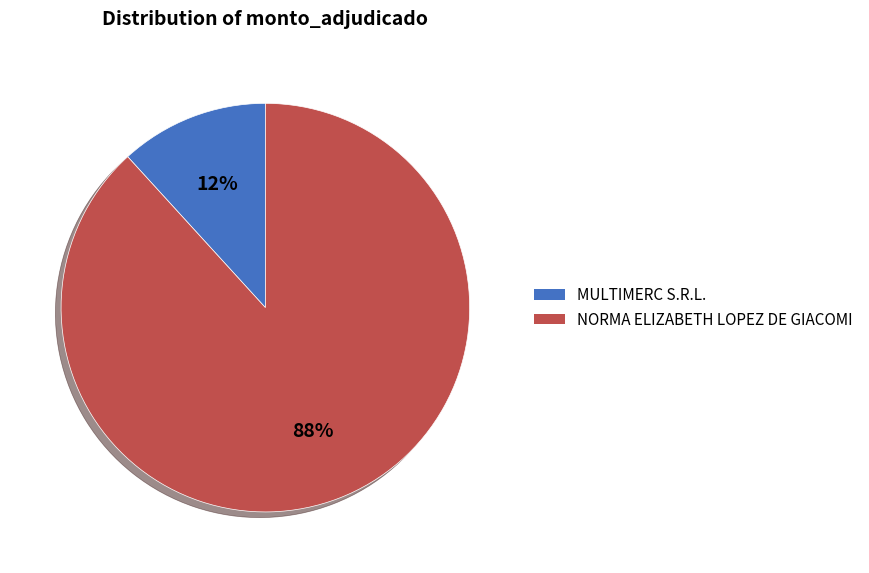

Which category has the biggest portion of the pie?

NORMA ELIZABETH LOPEZ DE GIACOMI